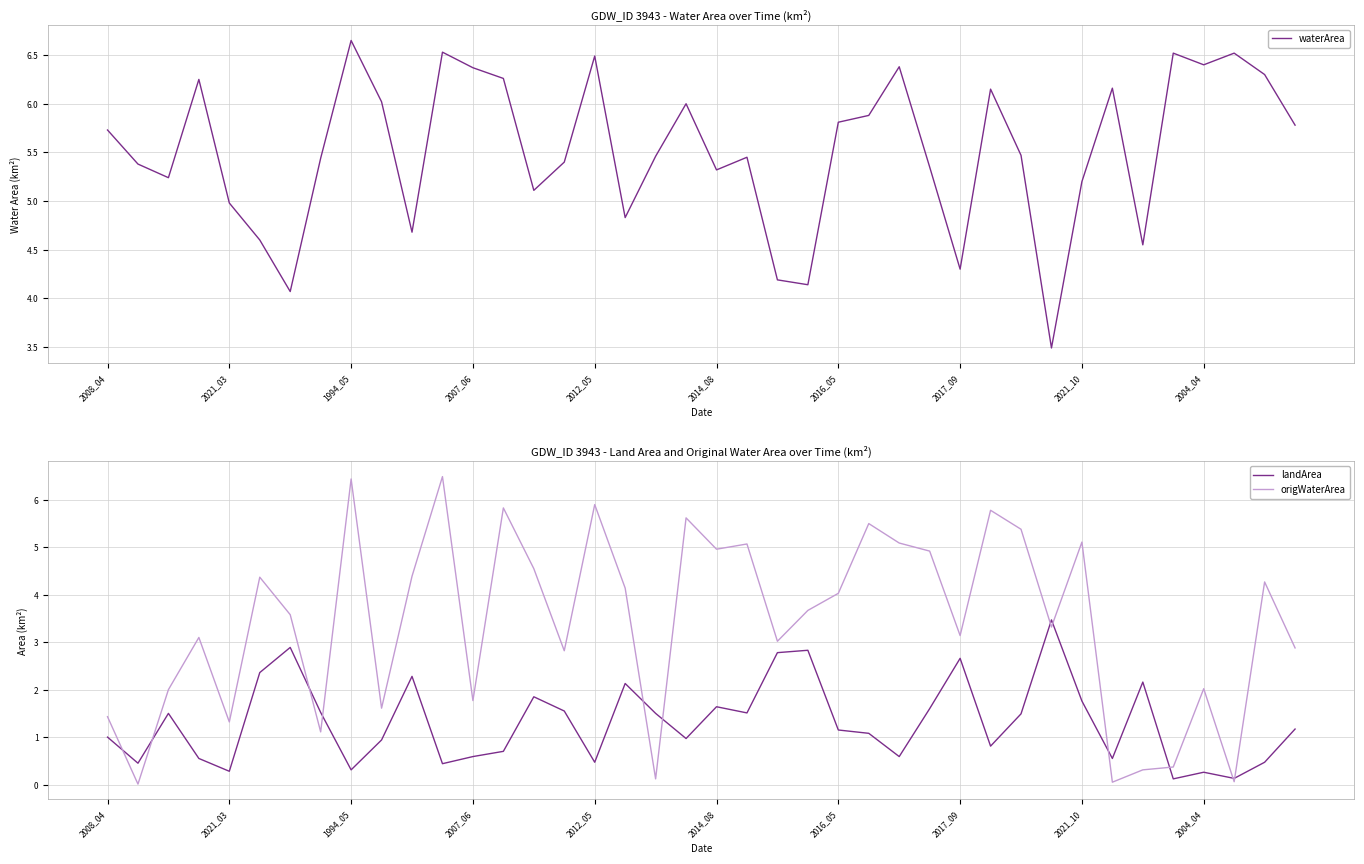

At which label is waterArea closest to 5?

2021_03